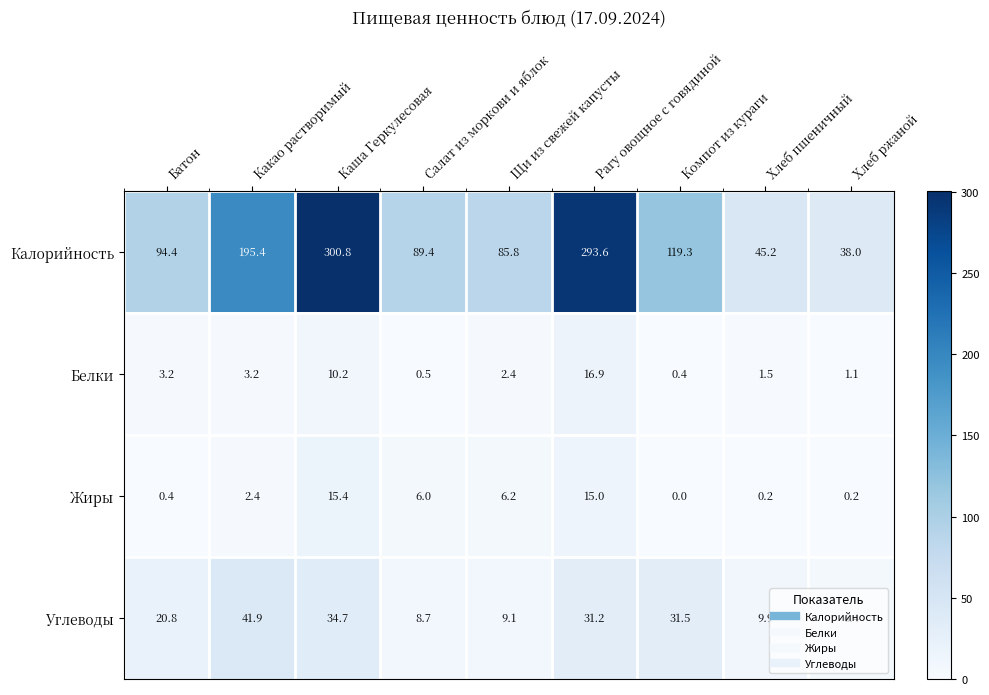

What is the difference between the maximum and minimum values in the Углеводы series?

35.5